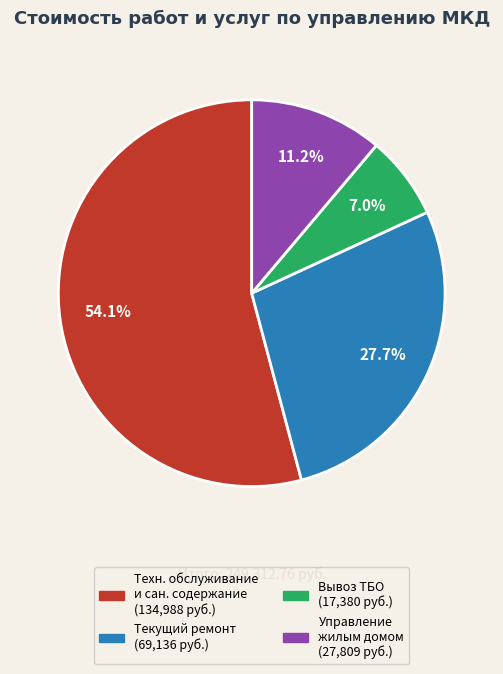

Does any single category account for the majority?

Yes